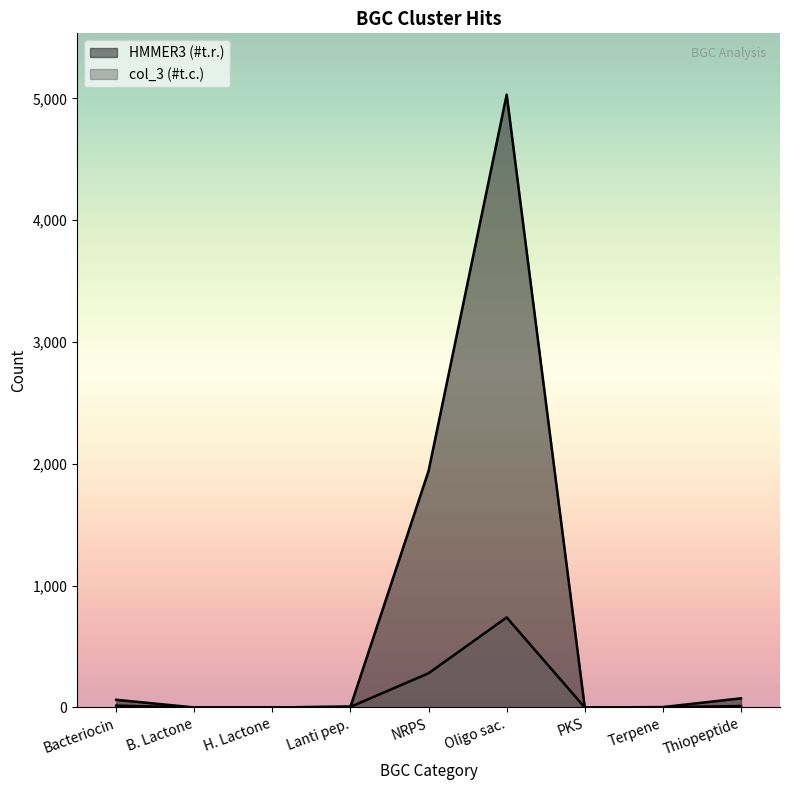

Read the col_3 (#t.c.) value at Oligo sac..

739